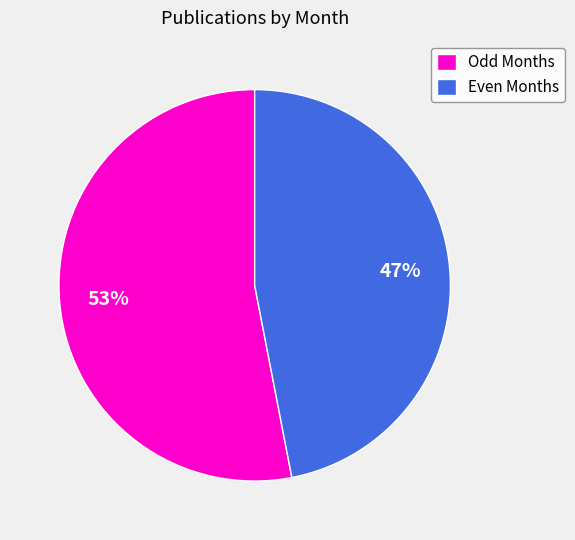

Which slice is the smallest?

Even Months